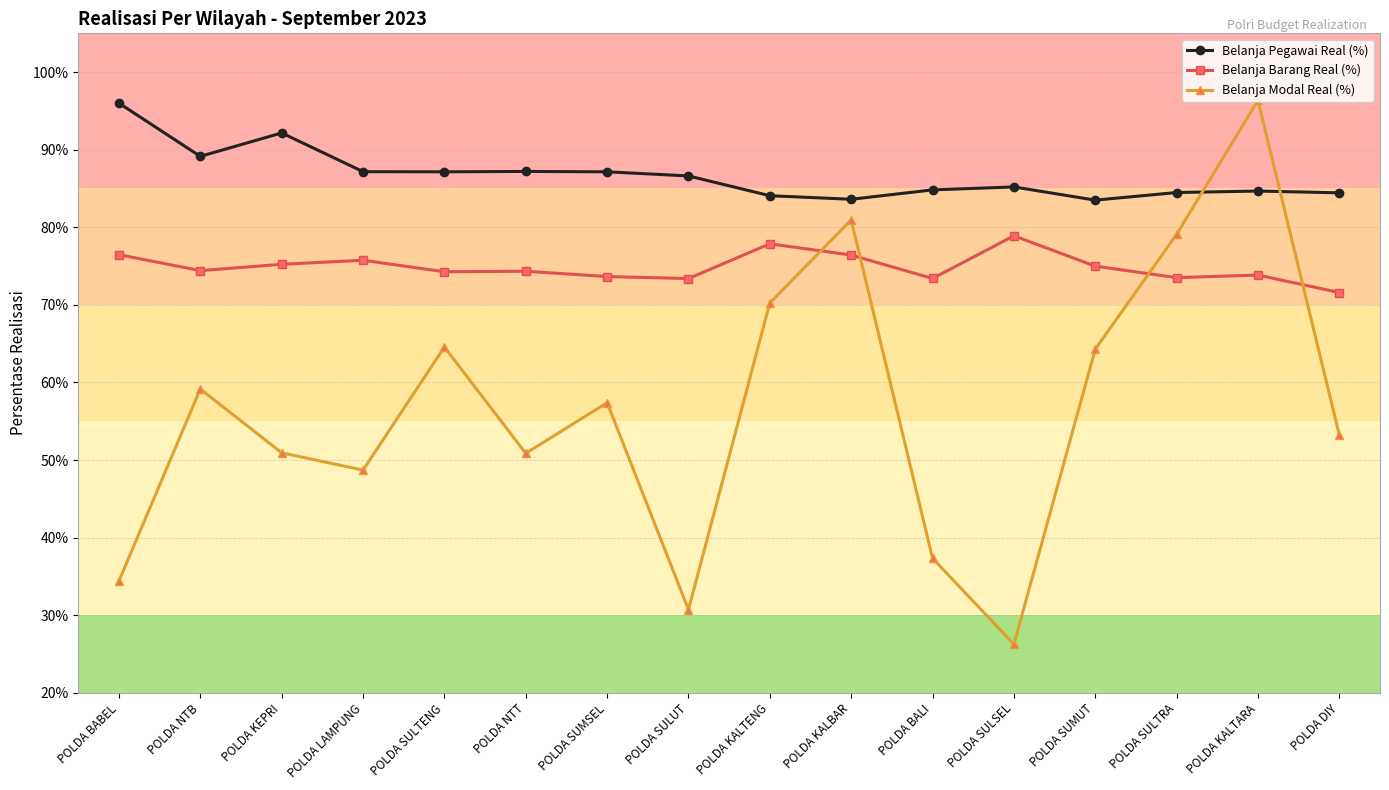

Reading left to right, transcribe all the data shown in this chart.

Belanja Pegawai Real (%): 1.0	0.9	0.9	0.9	0.9	0.9	0.9	0.9	0.8	0.8	0.8	0.9	0.8	0.8	0.8	0.8
Belanja Barang Real (%): 0.8	0.7	0.8	0.8	0.7	0.7	0.7	0.7	0.8	0.8	0.7	0.8	0.7	0.7	0.7	0.7
Belanja Modal Real (%): 0.3	0.6	0.5	0.5	0.6	0.5	0.6	0.3	0.7	0.8	0.4	0.3	0.6	0.8	1.0	0.5